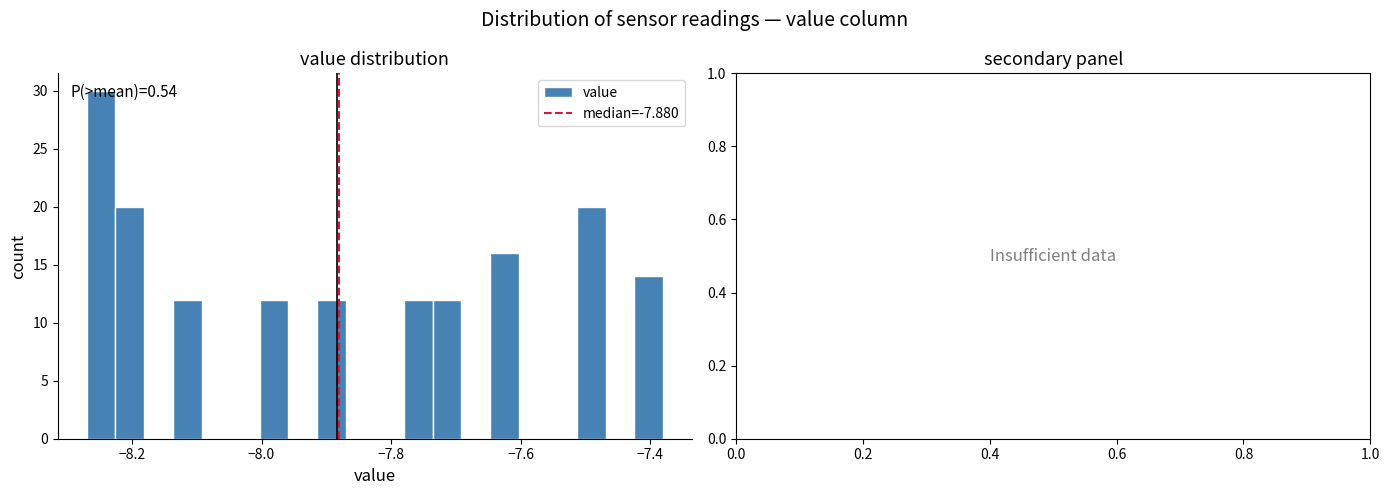

Around what value on the x-axis is the tallest bar? Give the approximate position of its centre, as read against the axis.

-8.24